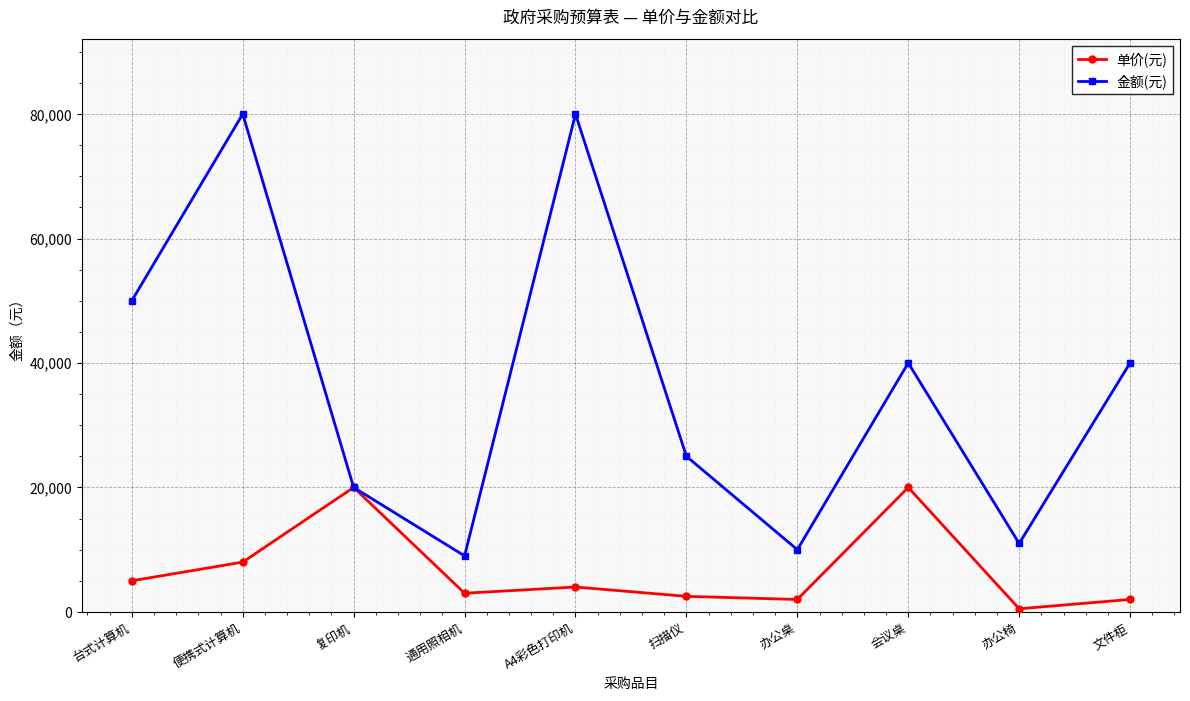

What is the value of the 单价(元) point at the 4th from the left?

3000